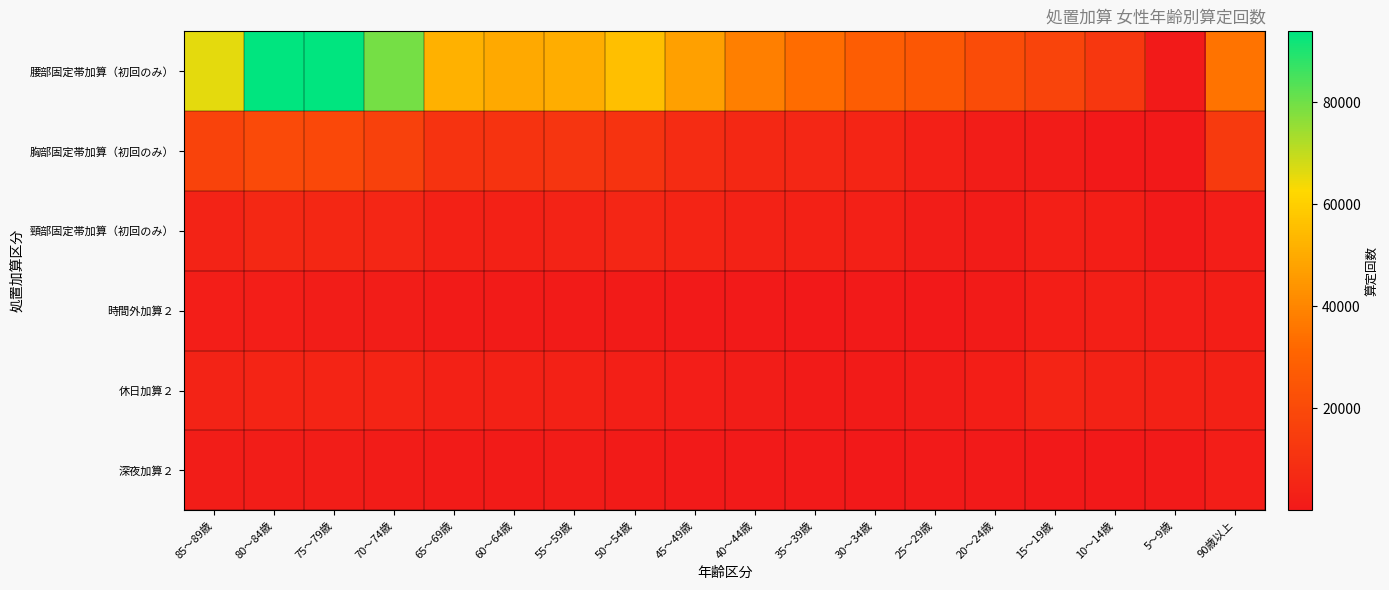

Rank the series by their maximum value, from lowest to highest.

深夜加算２, 時間外加算２, 休日加算２, 頸部固定帯加算（初回のみ）, 胸部固定帯加算（初回のみ）, 腰部固定帯加算（初回のみ）